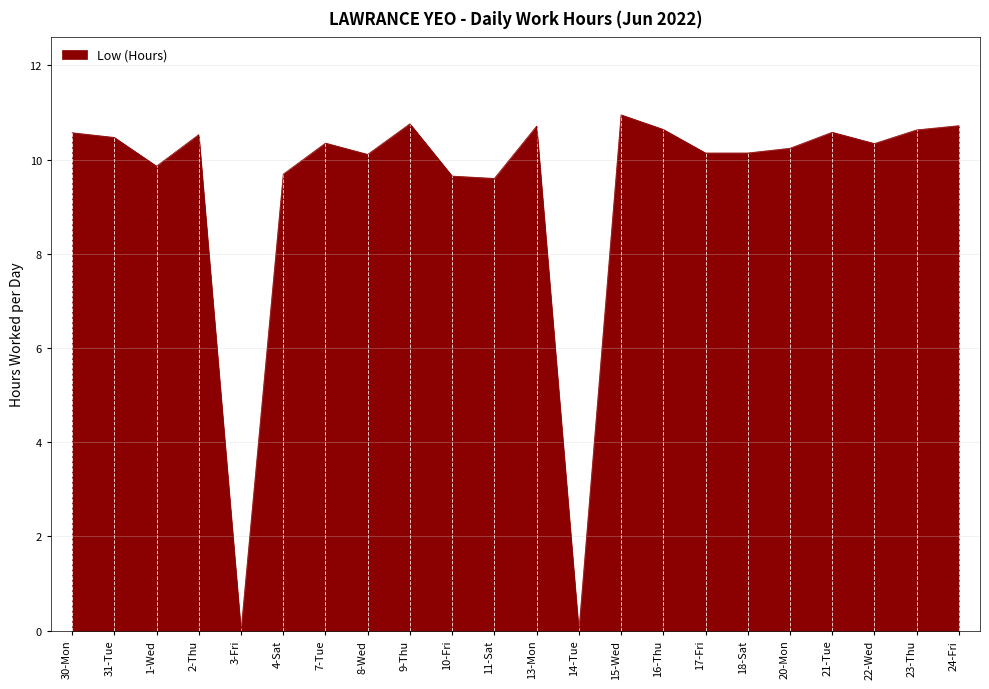

What is the change in value from 11-Sat to 18-Sat?

+0.5